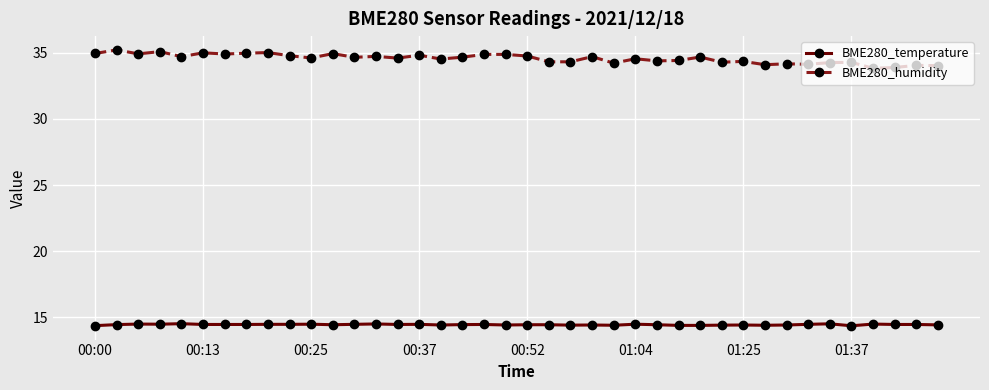

True or false: BME280_temperature and BME280_humidity cross at least once.

False